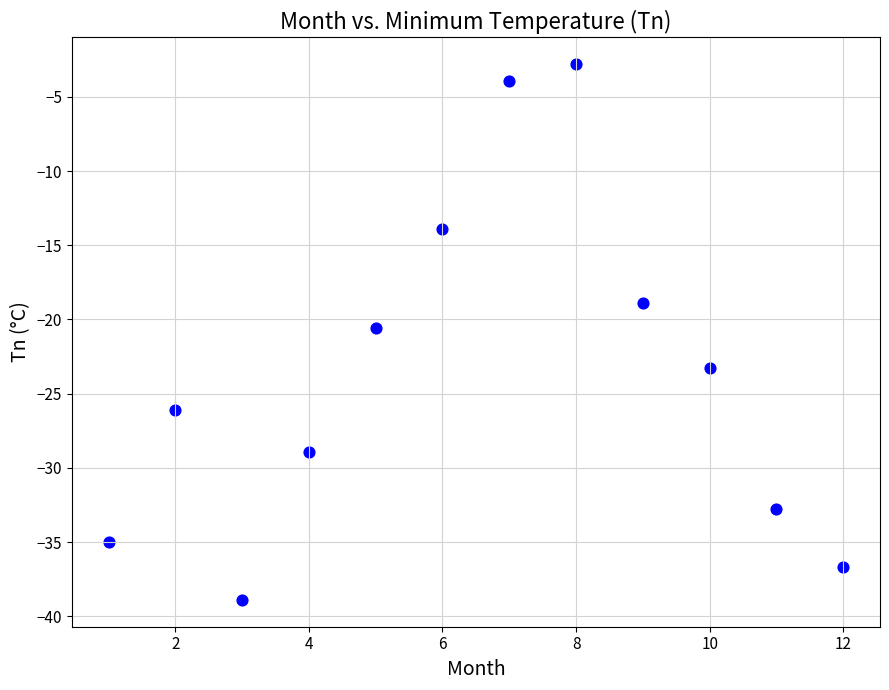

What Y value in the scatter plot is closest to -20?

-20.6